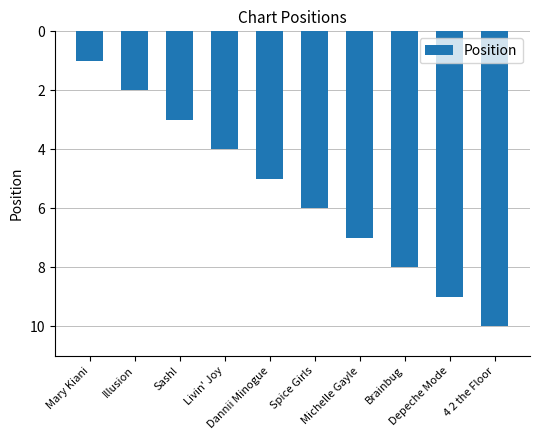

List the labels in order of value, smallest first.

Mary Kiani, Illusion, Sash!, Livin' Joy, Dannii Minogue, Spice Girls, Michelle Gayle, Brainbug, Depeche Mode, 4 2 the Floor